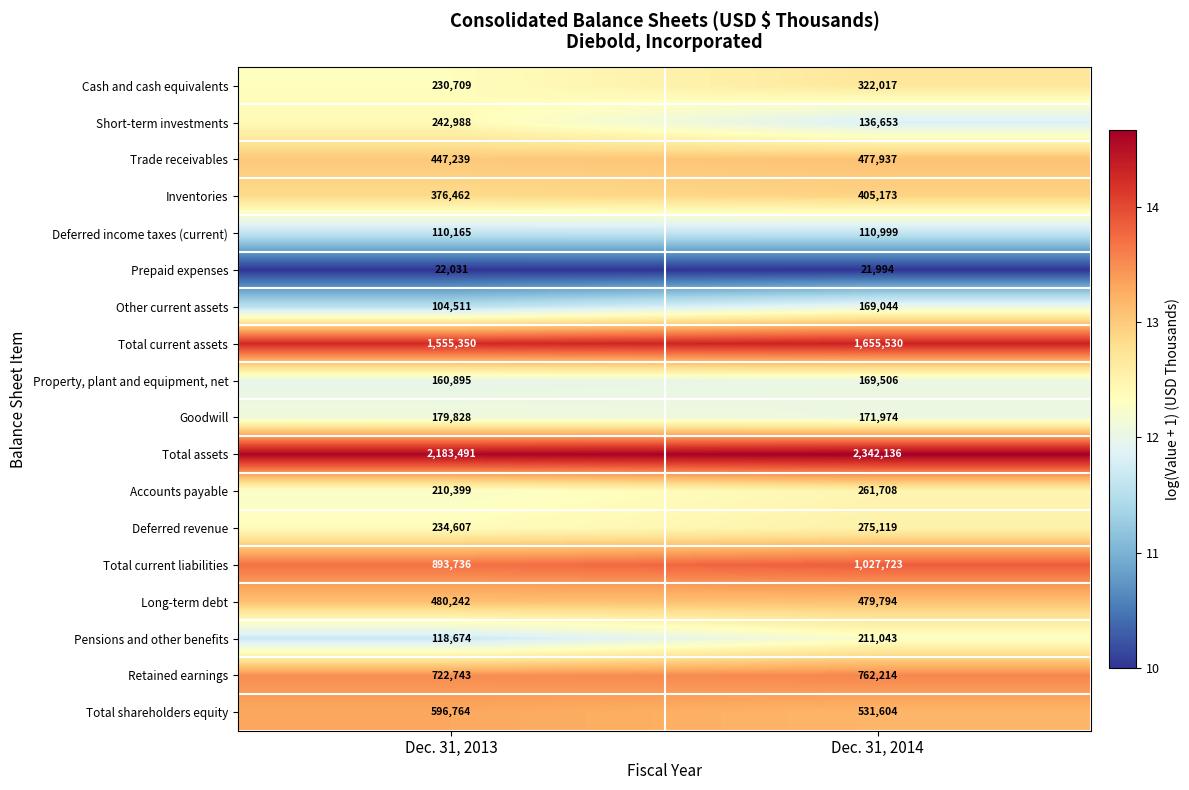

Which series has the largest total across all categories?

Total assets